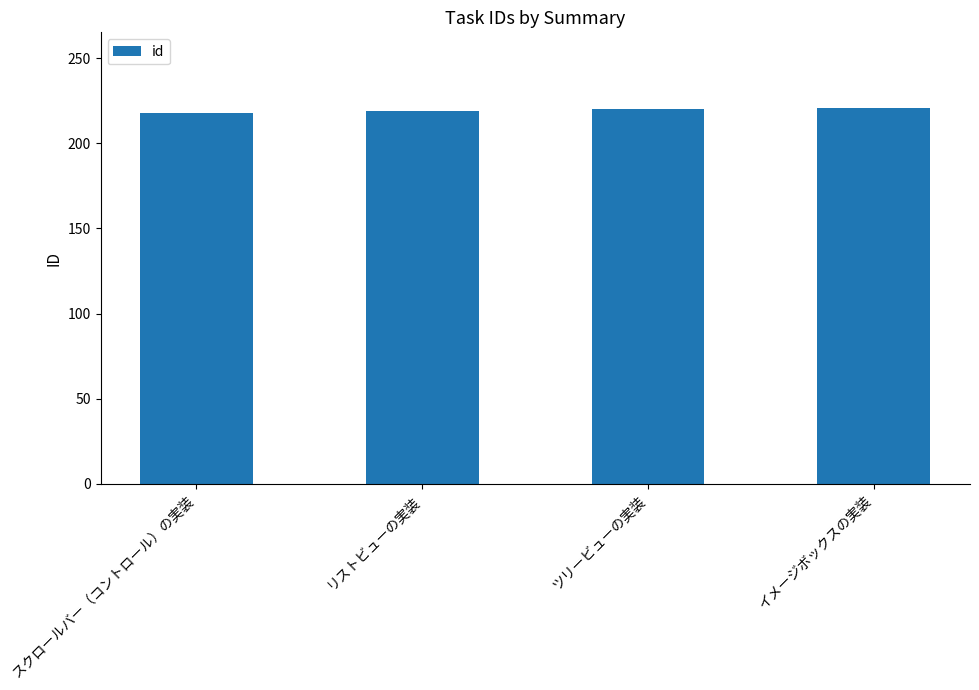

What is the maximum value shown in the chart?

221